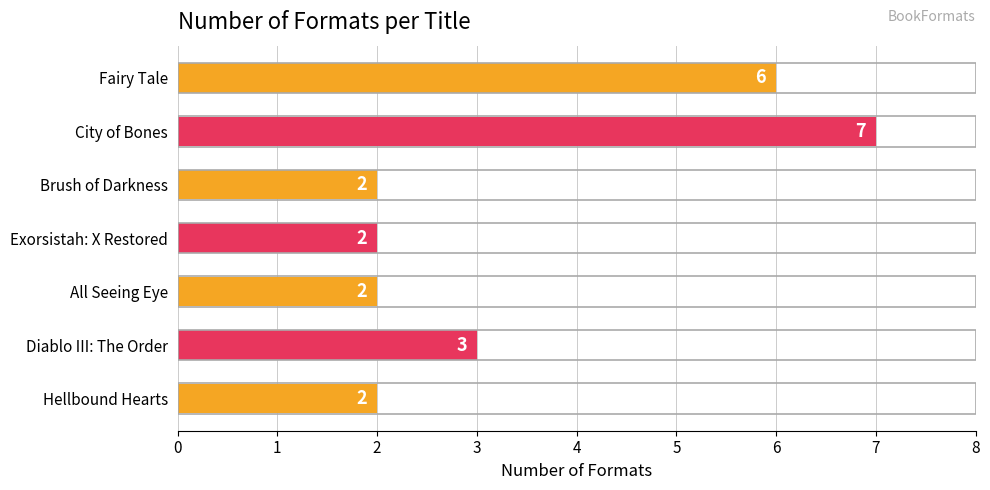

Count the values in the range 2 to 6.

6